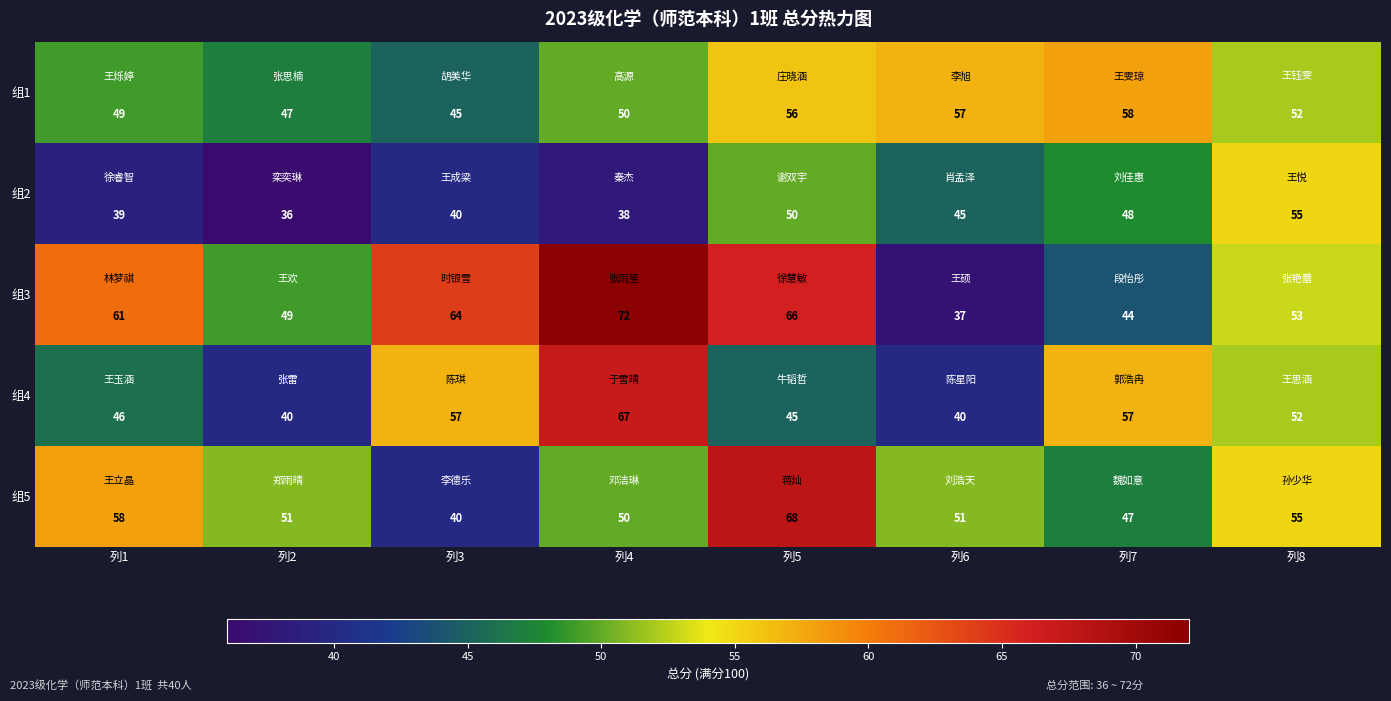

At which category does the chart reach its peak across all series?

列4